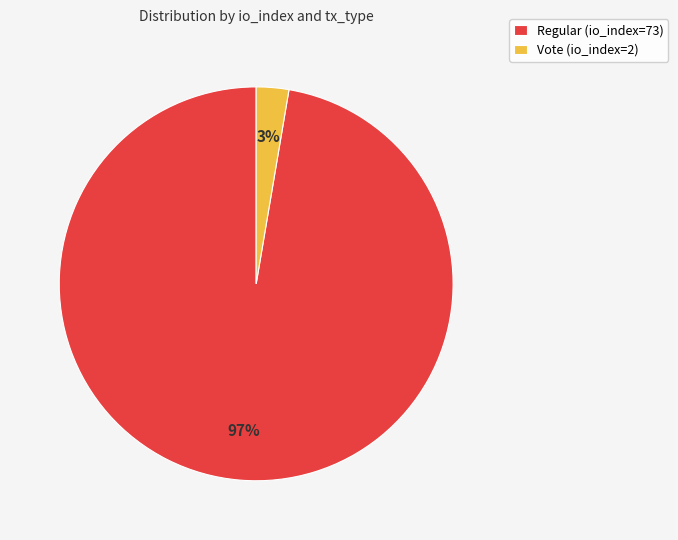

Rank the categories by value from lowest to highest.

Vote (io_index=2), Regular (io_index=73)